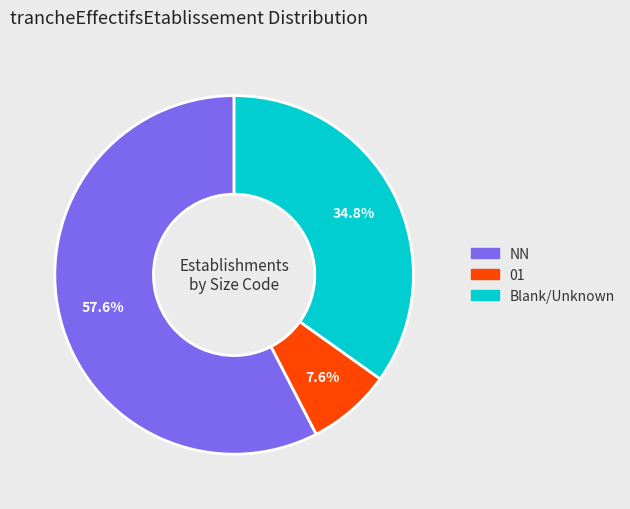

Is NN the majority of the pie?

Yes